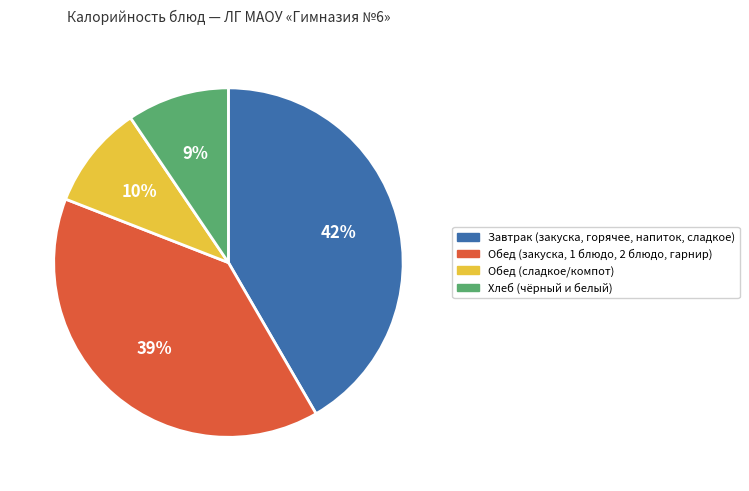

To the nearest percent, what is the average slice percentage?

25%